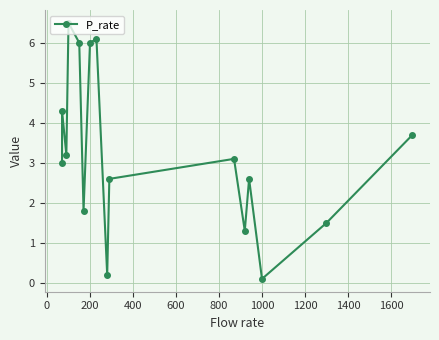

Count the number of data series in this chart.

1